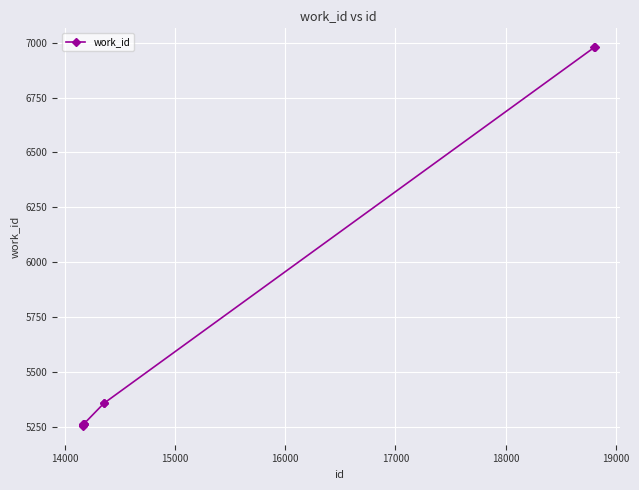

What is the difference between the second highest and second lowest values?

1720